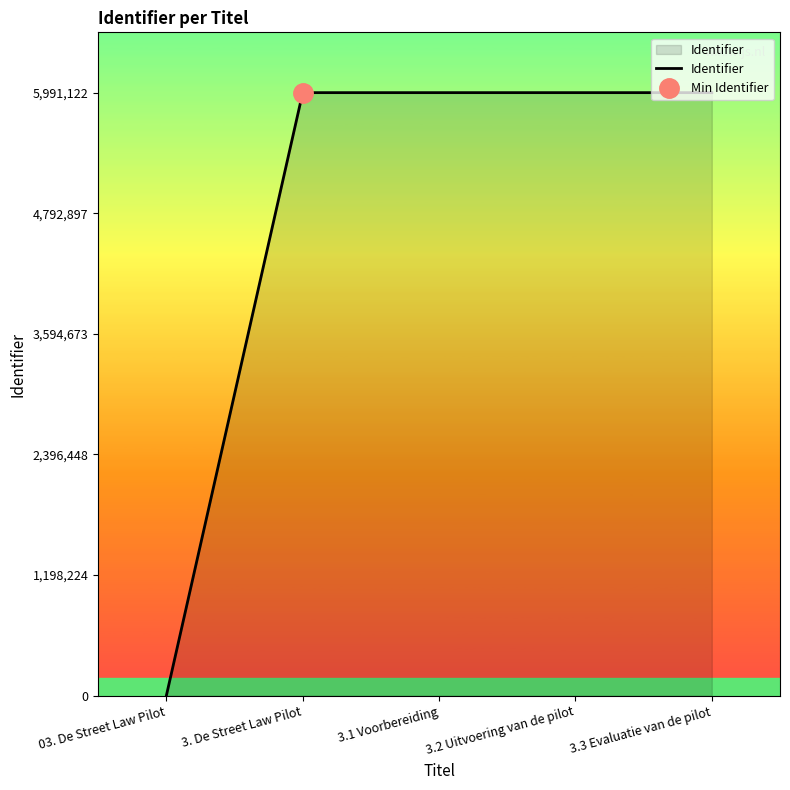

What is the difference between the second highest and minimum values?

5991120